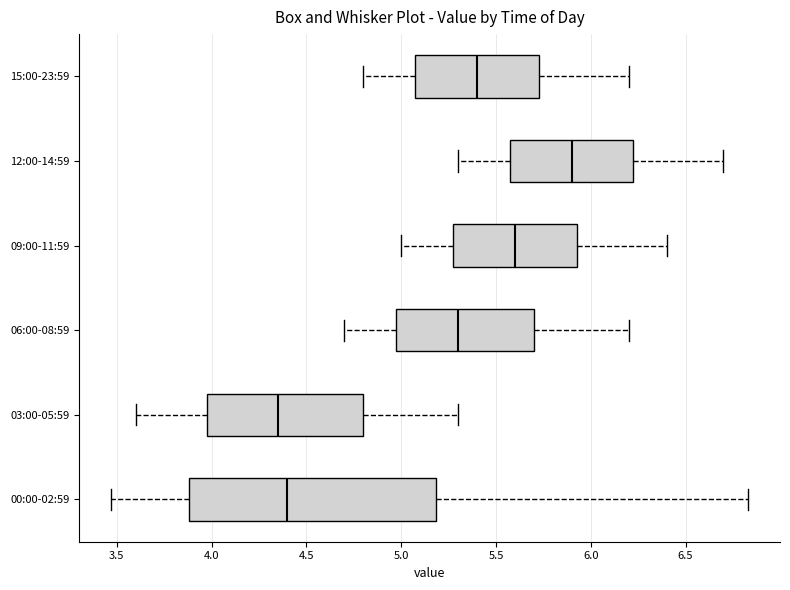

Where does the median line of the box for 00:00-02:59 sit on the x-axis? The values are not printed on the chart, so give them approximately, as read against the axis.

4.40